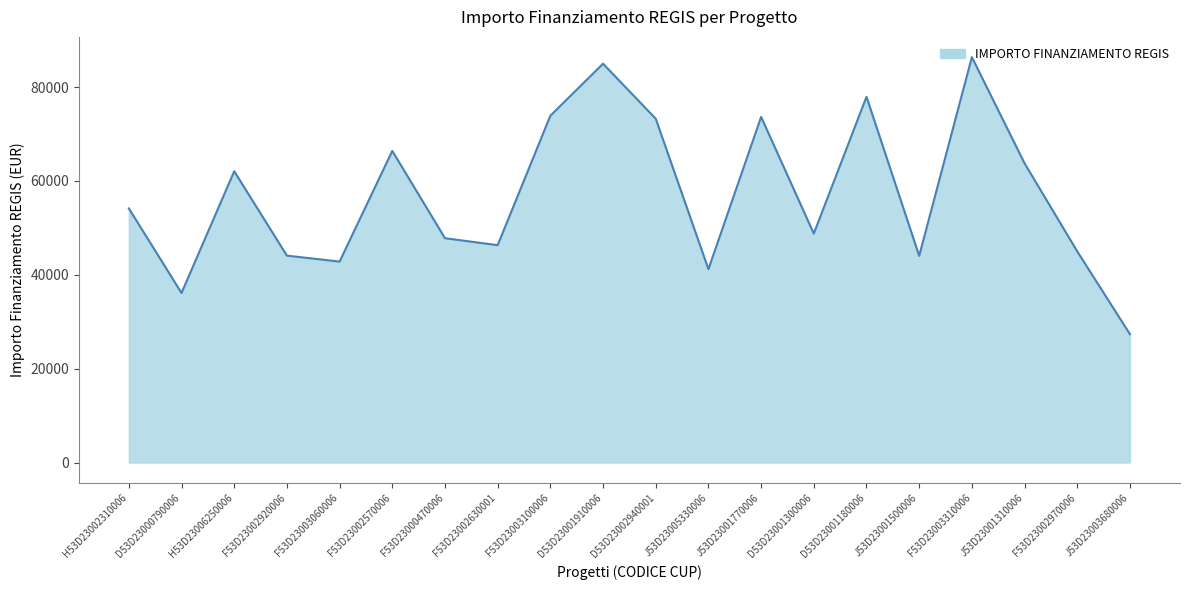

How many interior local valleys (lower than both neighbors) does the data have?

6